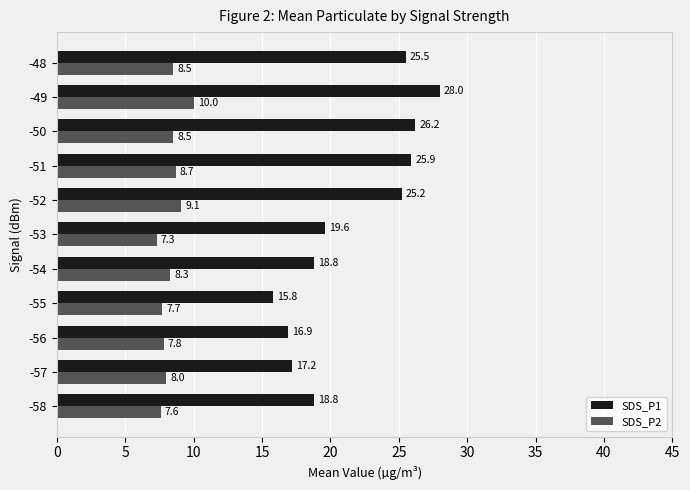

Which series has the widest spread of values?

SDS_P1